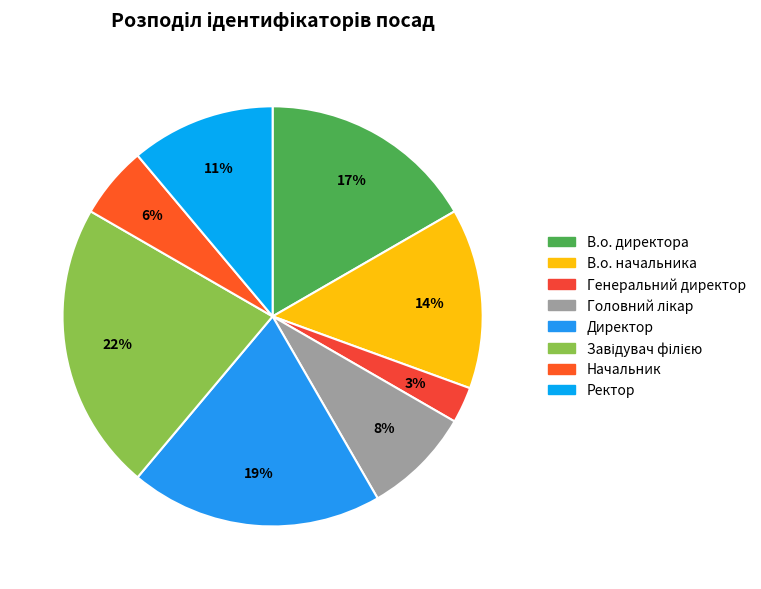

Is it true that Начальник is 18% of the pie?

False